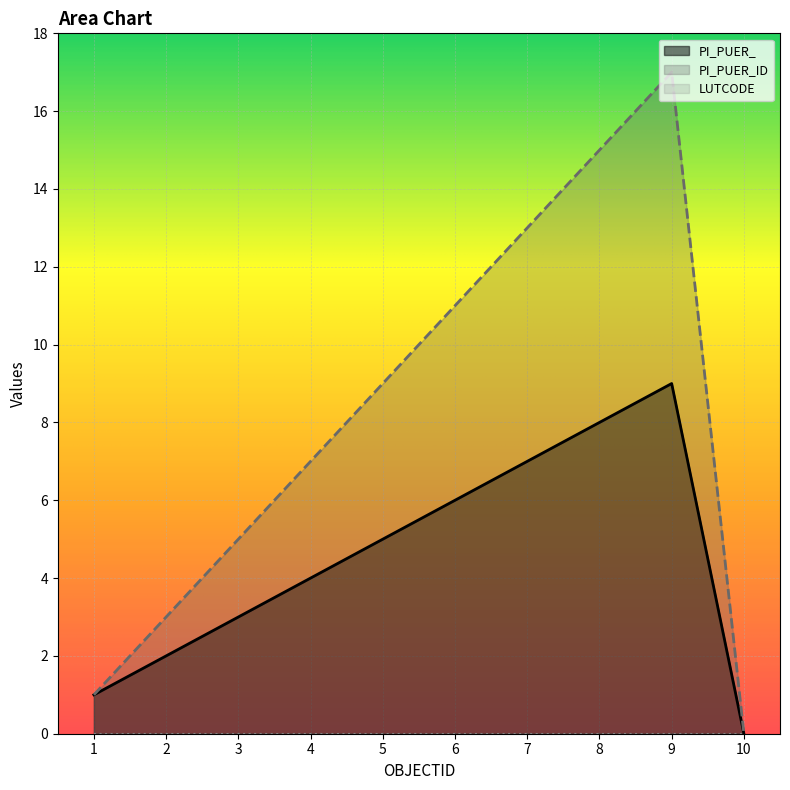

Reading left to right, list all the values displayed in this chart.

PI_PUER_: 1=1	2=2	3=3	4=4	5=5	6=6	7=7	8=8	9=9	10=0
PI_PUER_ID: 1=1	2=3	3=5	4=7	5=9	6=11	7=13	8=15	9=17	10=0